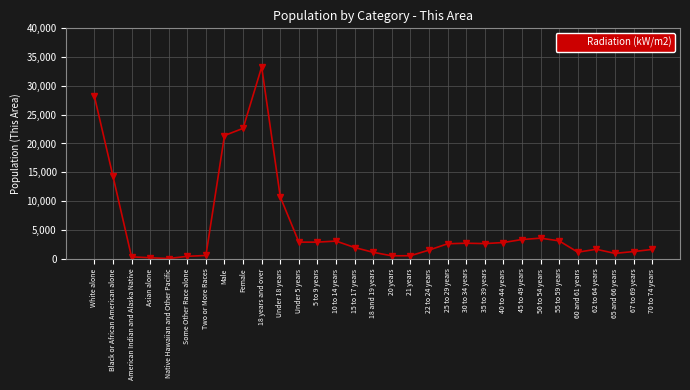

Where is the data nearest to the value 16656?

Black or African American alone